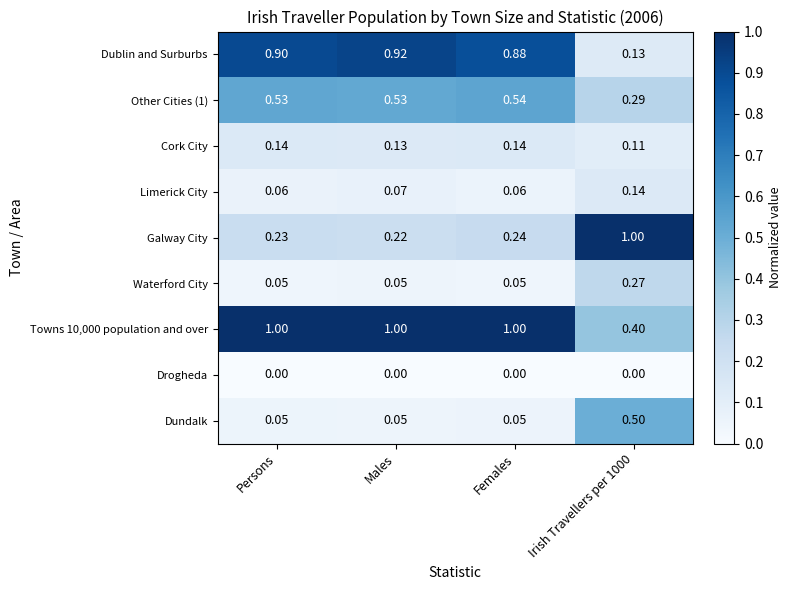

What is the difference between the highest and lowest values at Persons?

1.0